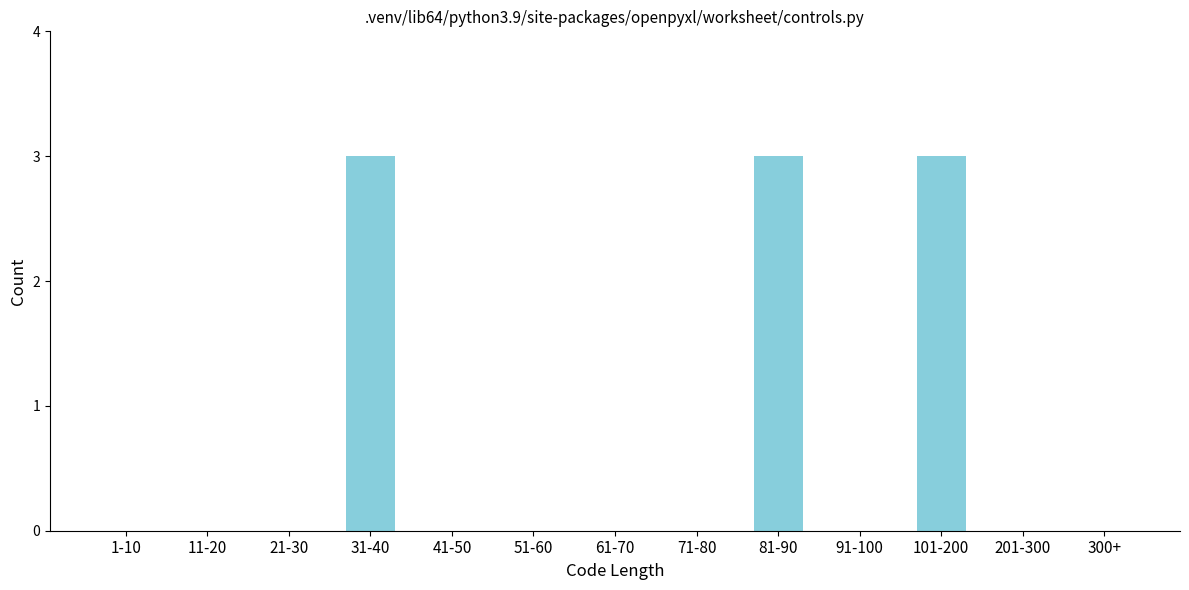

Reading right to left, what are all the values shown in this chart?

300+=0	201-300=0	101-200=3	91-100=0	81-90=3	71-80=0	61-70=0	51-60=0	41-50=0	31-40=3	21-30=0	11-20=0	1-10=0